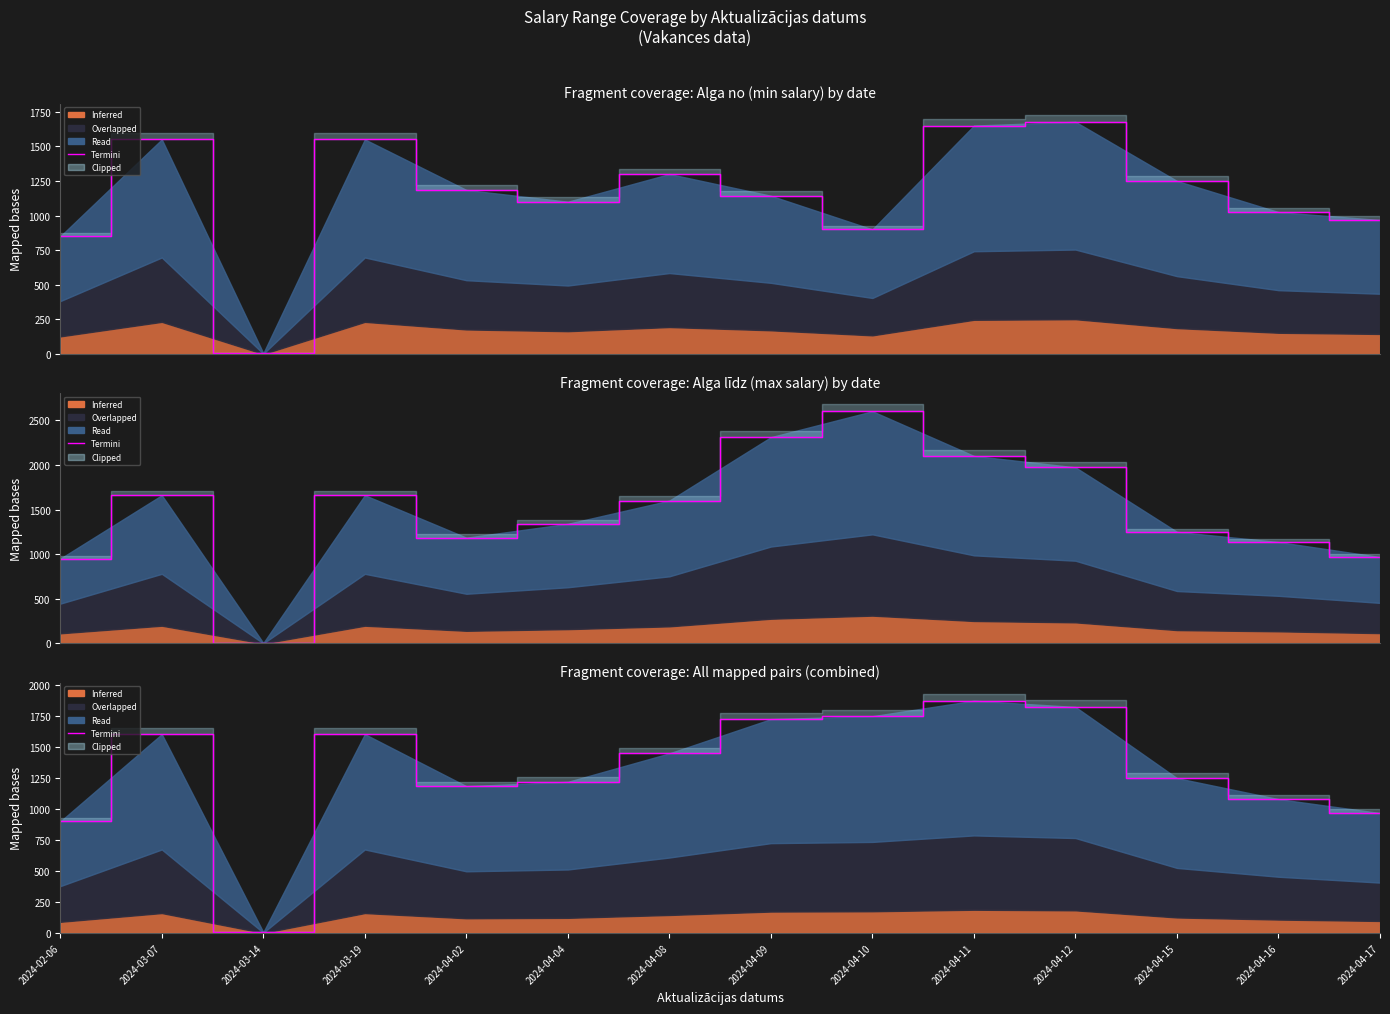

How many interior local valleys (lower than both neighbors) does the data have?

2